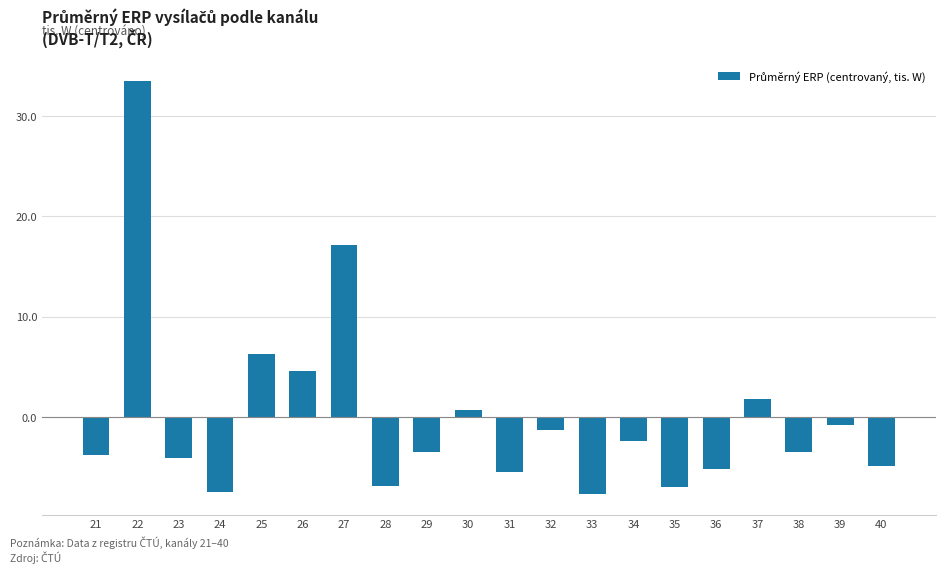

At which label does the data first exceed -3?

22